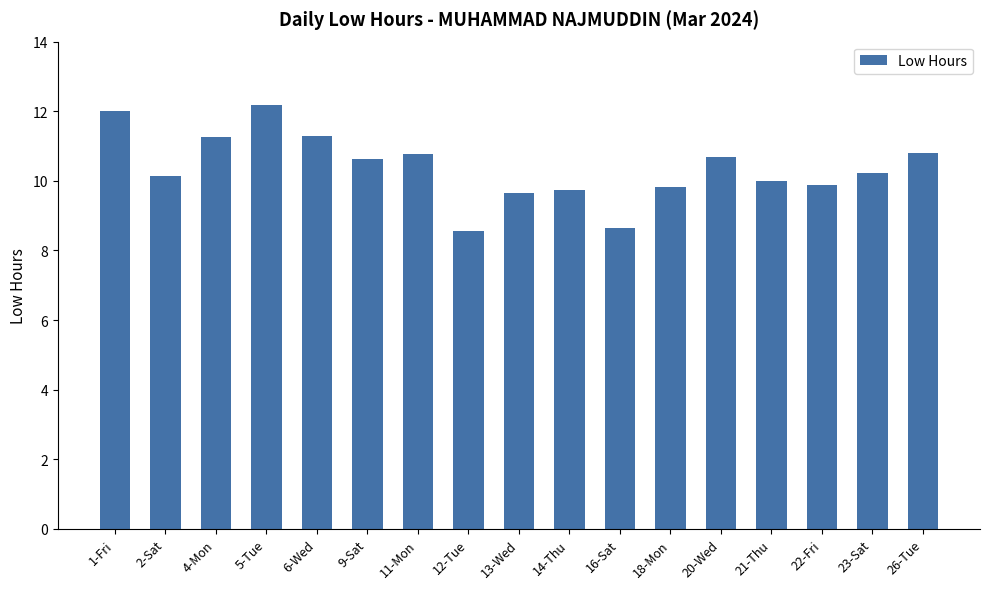

What value does the data have at 16-Sat?

8.6